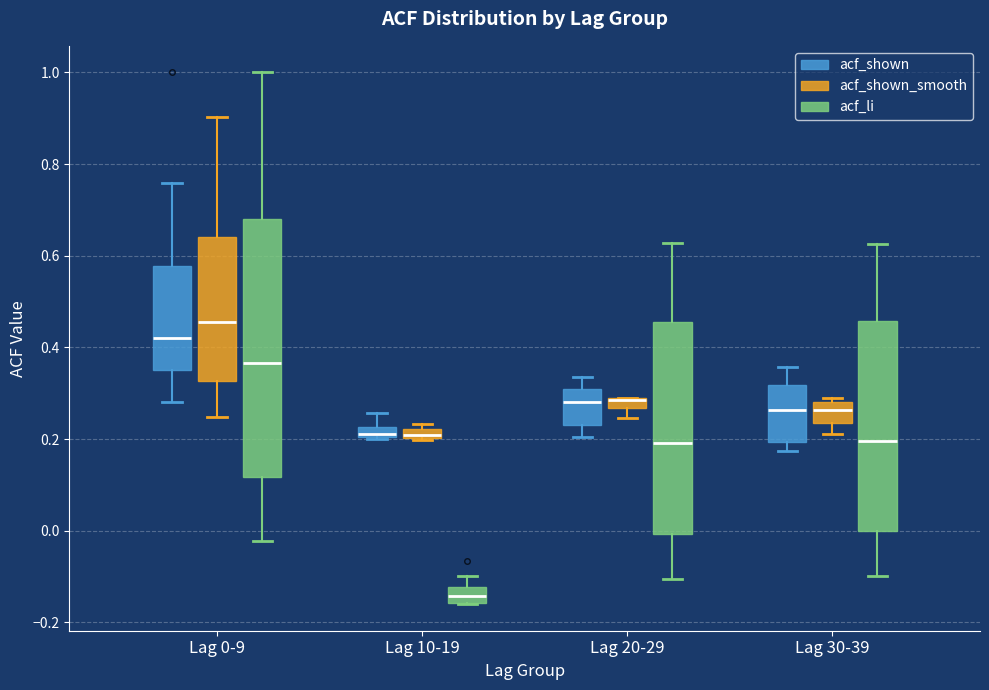

Where is the upper edge of the box for Lag 0-9 (acf_shown_smooth) on the y-axis? The values are not printed on the chart, so give them approximately, as read against the axis.

0.64